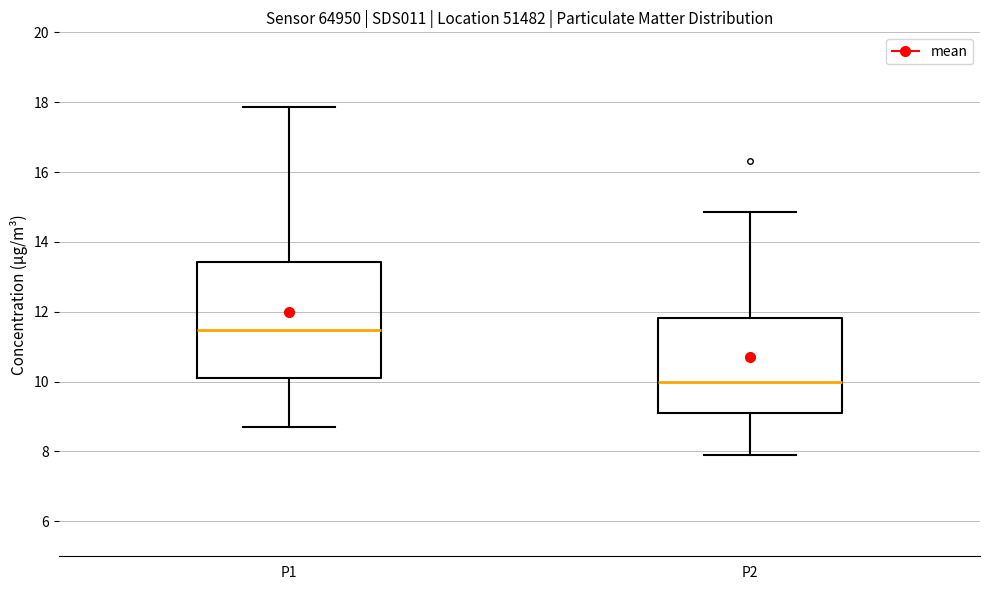

Reading left to right, transcribe this box plot: for each box, give where its median line is, the range the box spans, and where its two whiskers end, as read against the y-axis. The values are not printed on the chart, so give them approximately, as read against the axis.

P1: median 11.4, box 10.2 to 13.4, whiskers 8.8 to 17.8
P2: median 10.0, box 9.2 to 11.8, whiskers 8.0 to 14.8